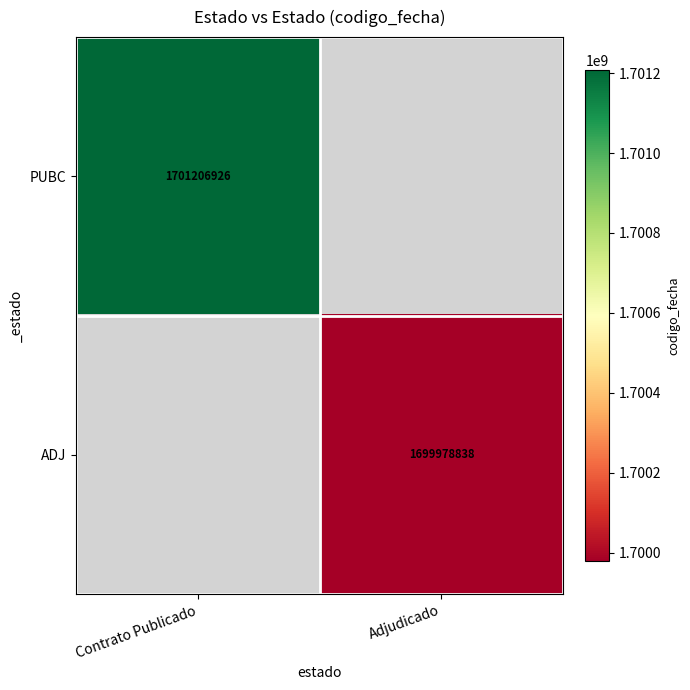

The ADJ series shows 2518429922 at Adjudicado. True or false?

False